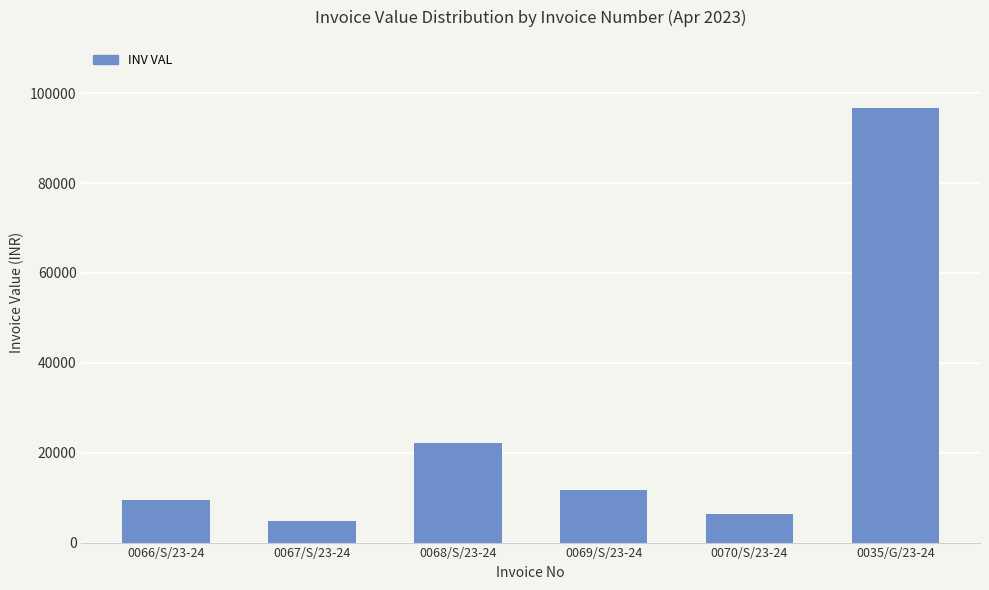

What is the greatest value displayed?

96729.6